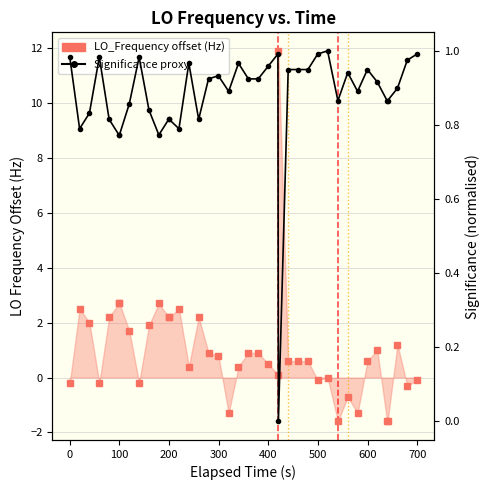

How many lines are shown in the chart?

2